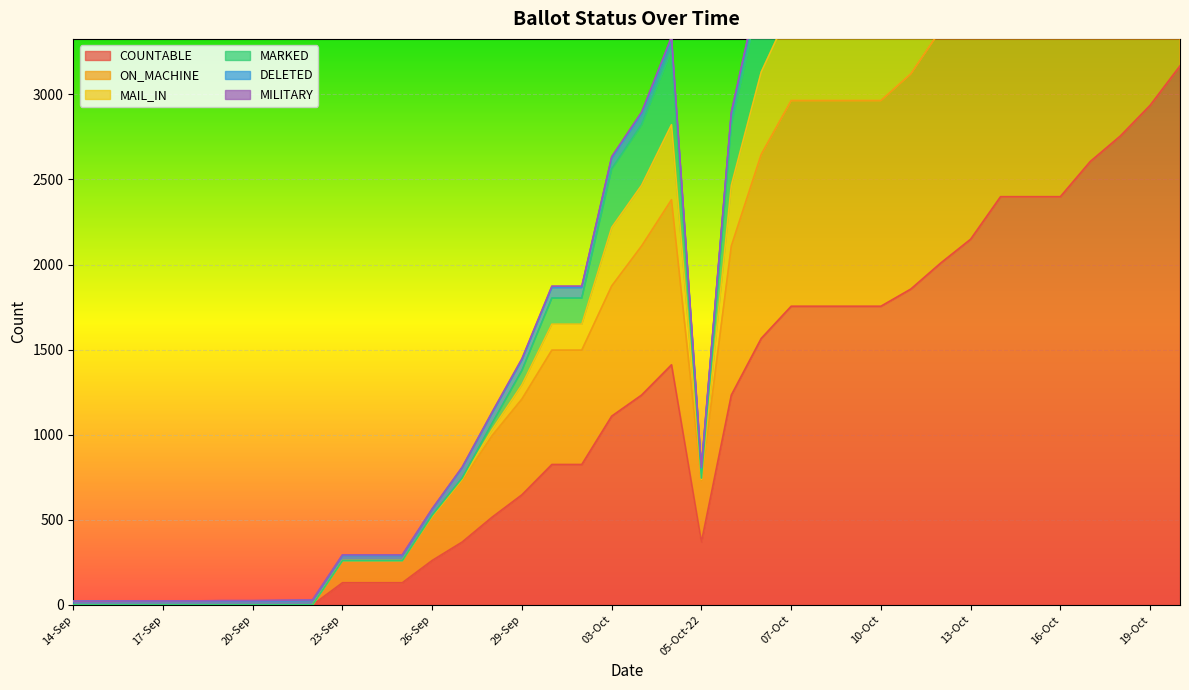

Is the value of COUNTABLE at 13-Oct greater than the value of MAIL_IN at 29-Sep?

Yes